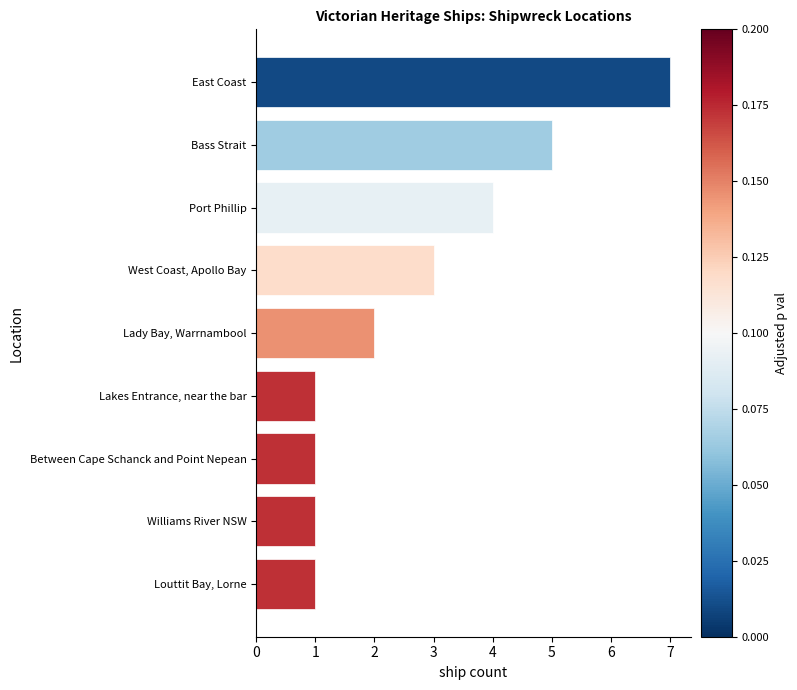

Reading top to bottom, transcribe all the data shown in this chart.

East Coast=7	Bass Strait=5	Port Phillip=4	West Coast, Apollo Bay=3	Lady Bay, Warrnambool=2	Lakes Entrance, near the bar=1	Between Cape Schanck and Point Nepean=1	Williams River NSW=1	Louttit Bay, Lorne=1